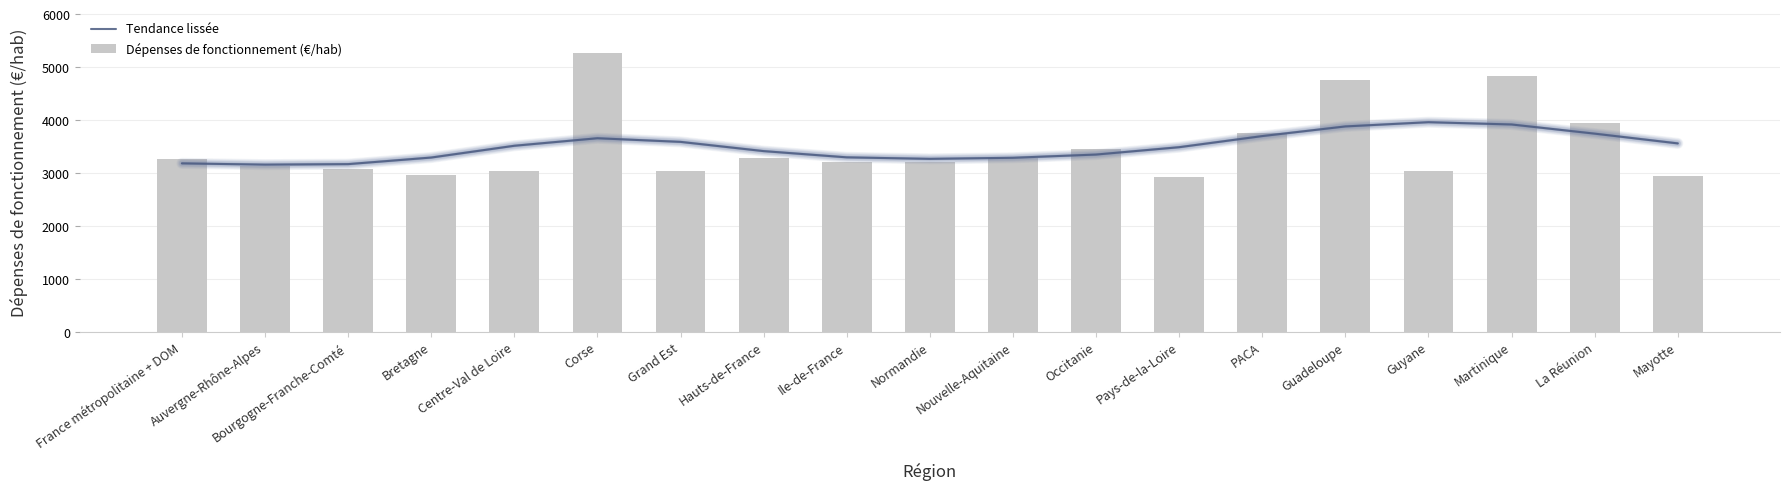

Which series has the largest range (max minus min)?

Dépenses de fonctionnement (€/hab)